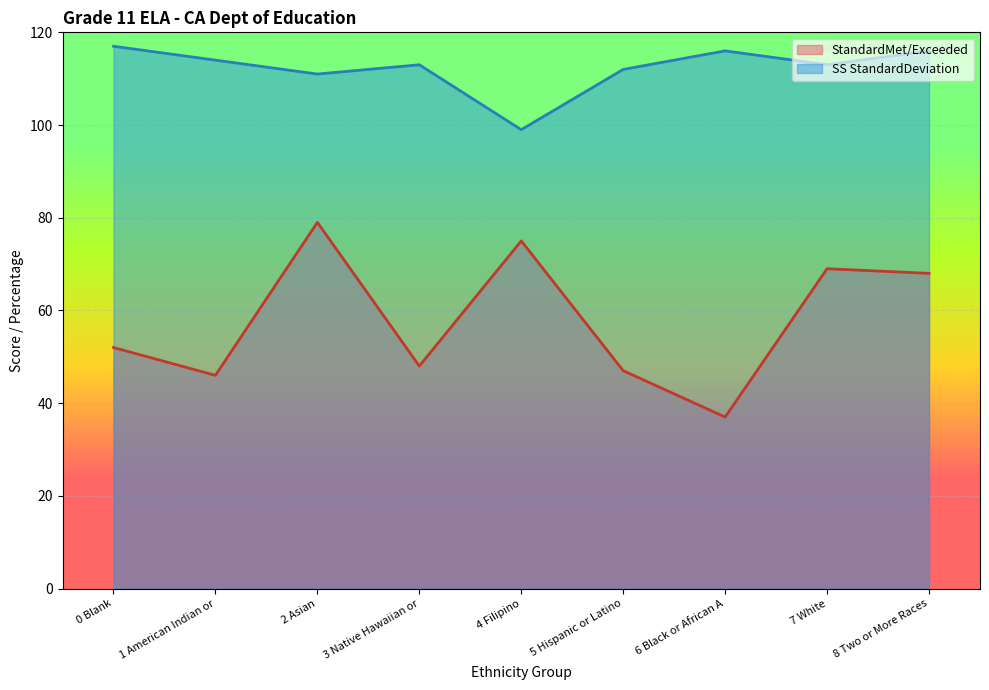

In SS StandardDeviation, how many points are lower than both neighbors (excluding endpoints)?

3